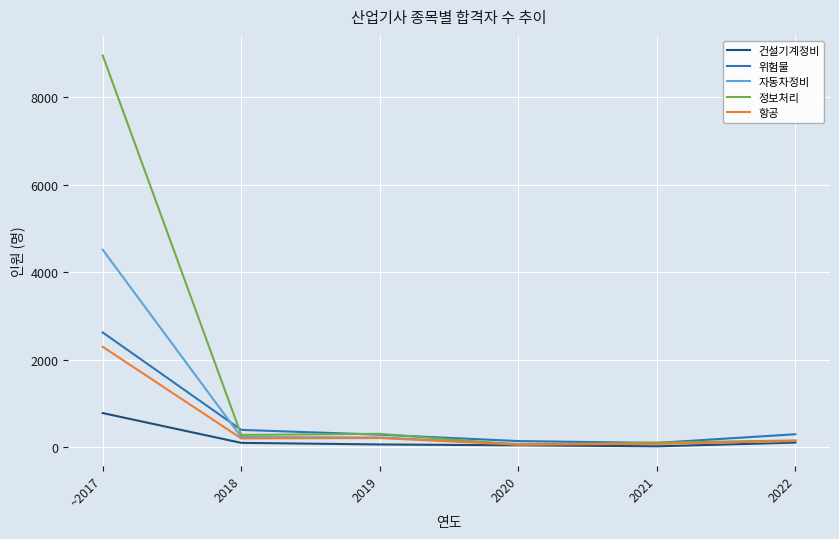

The value of 정보처리 at 2019 is 308. True or false?

True